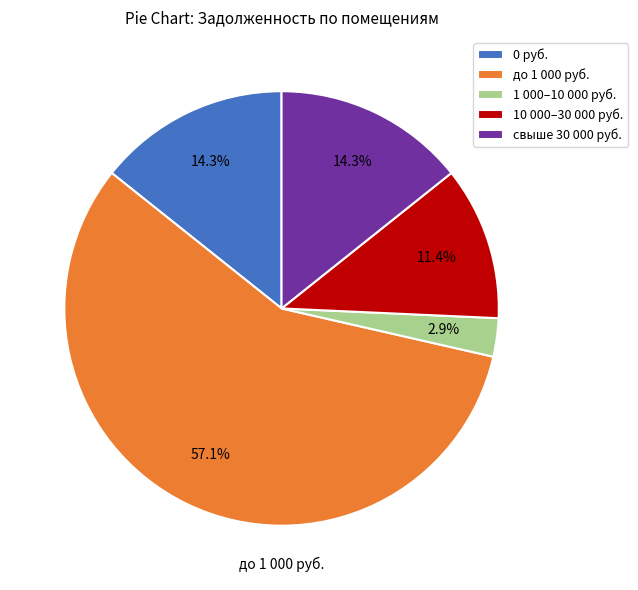

To the nearest percent, what is the average slice percentage?

20%